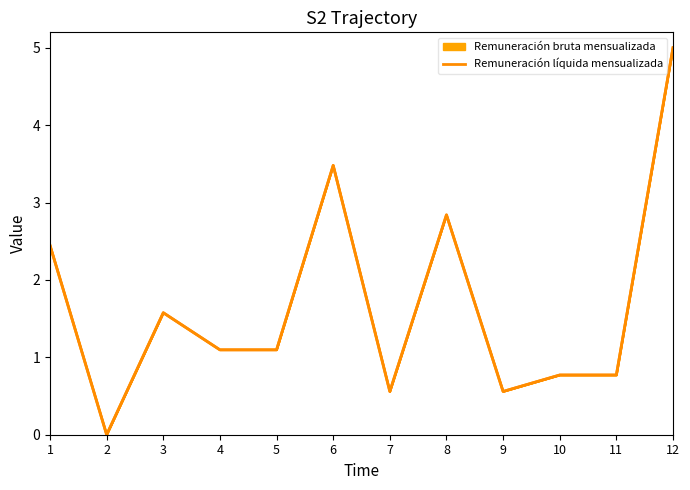

At which label is the value closest to 2?

3